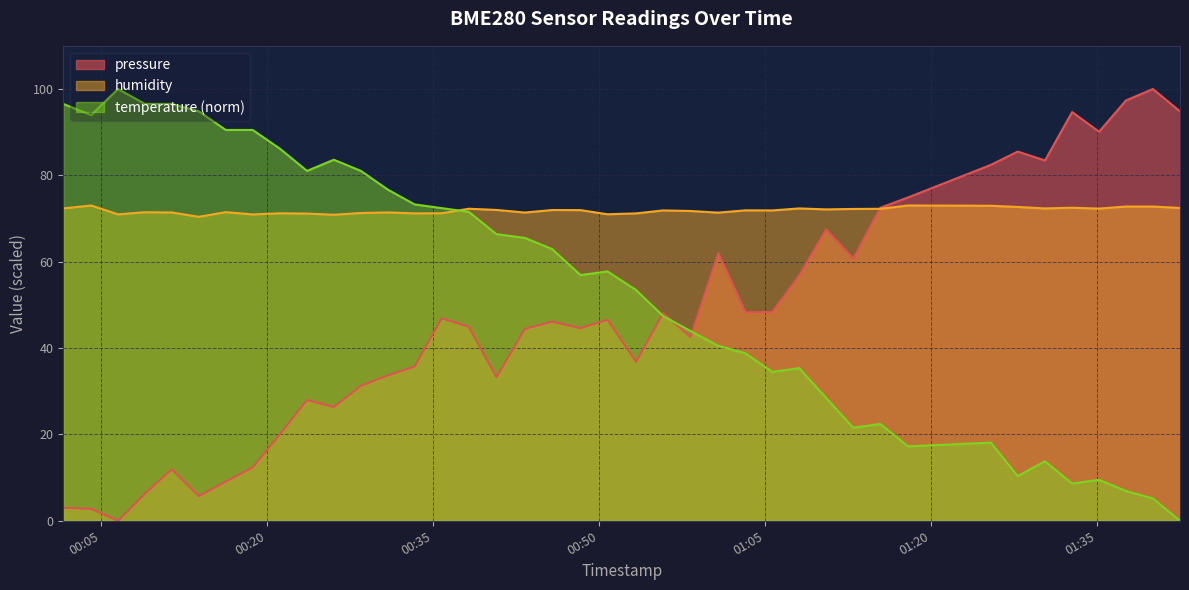

Which series has the largest total across all categories?

humidity